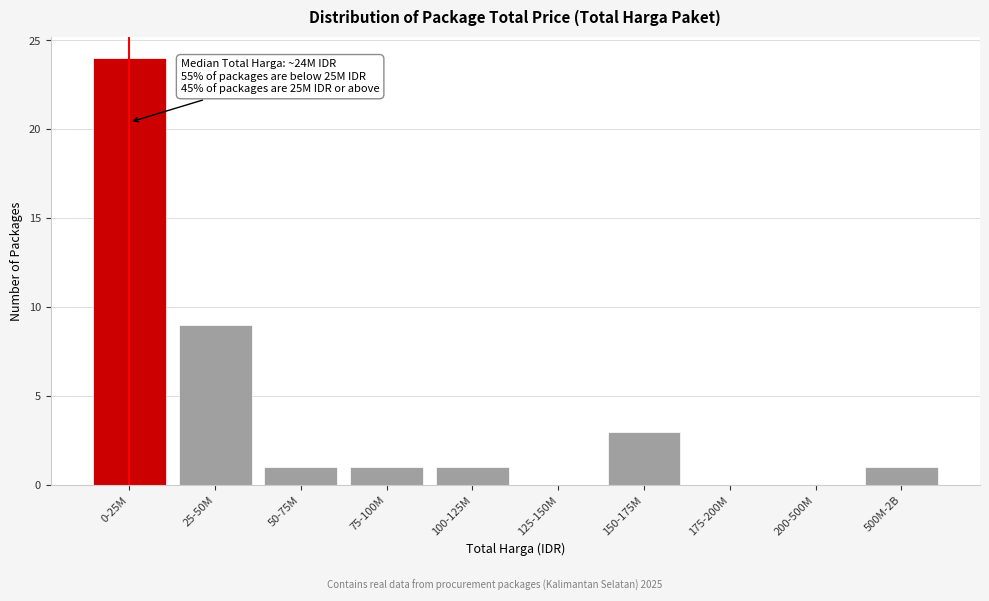

Reading left to right, what are all the values shown in this chart?

0-25M=24	25-50M=9	50-75M=1	75-100M=1	100-125M=1	125-150M=0	150-175M=3	175-200M=0	200-500M=0	500M-2B=1